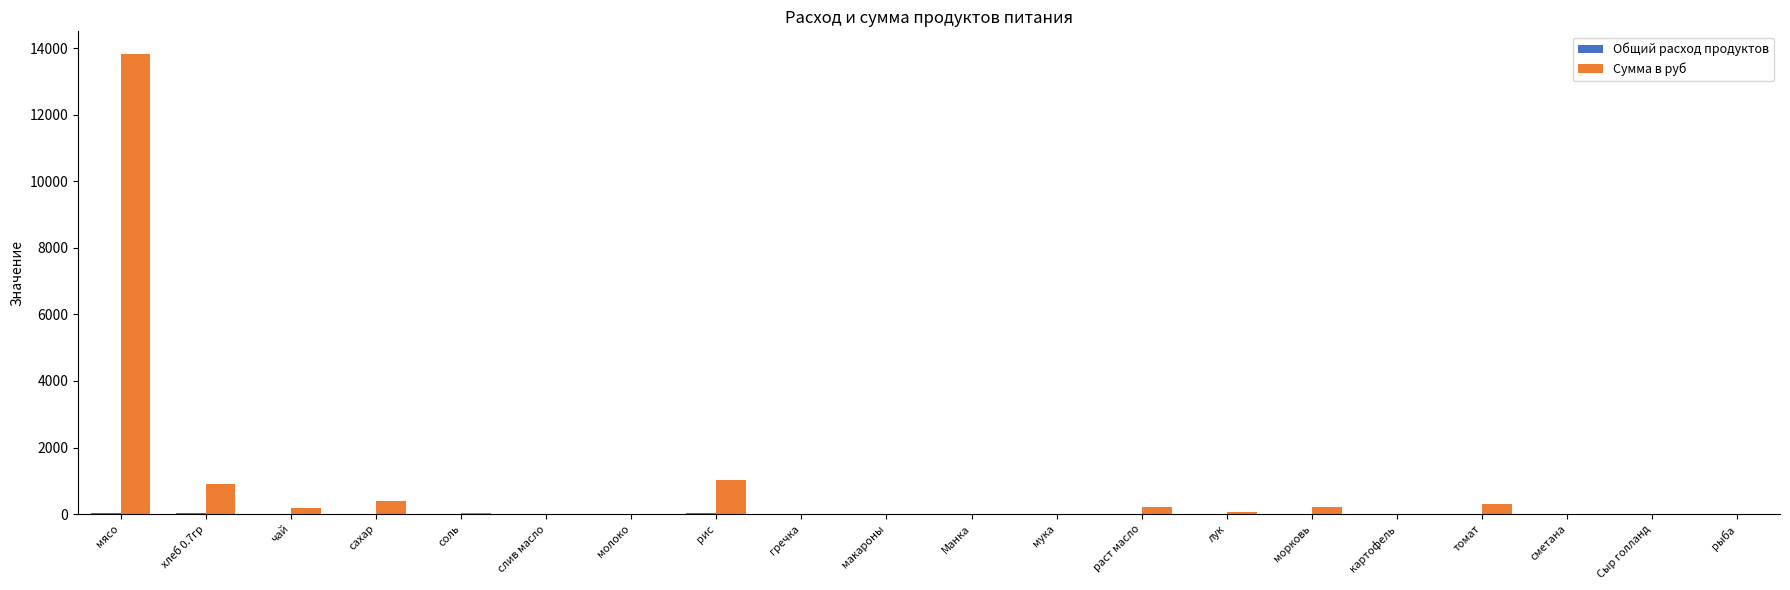

Which series has the widest spread of values?

Сумма в руб